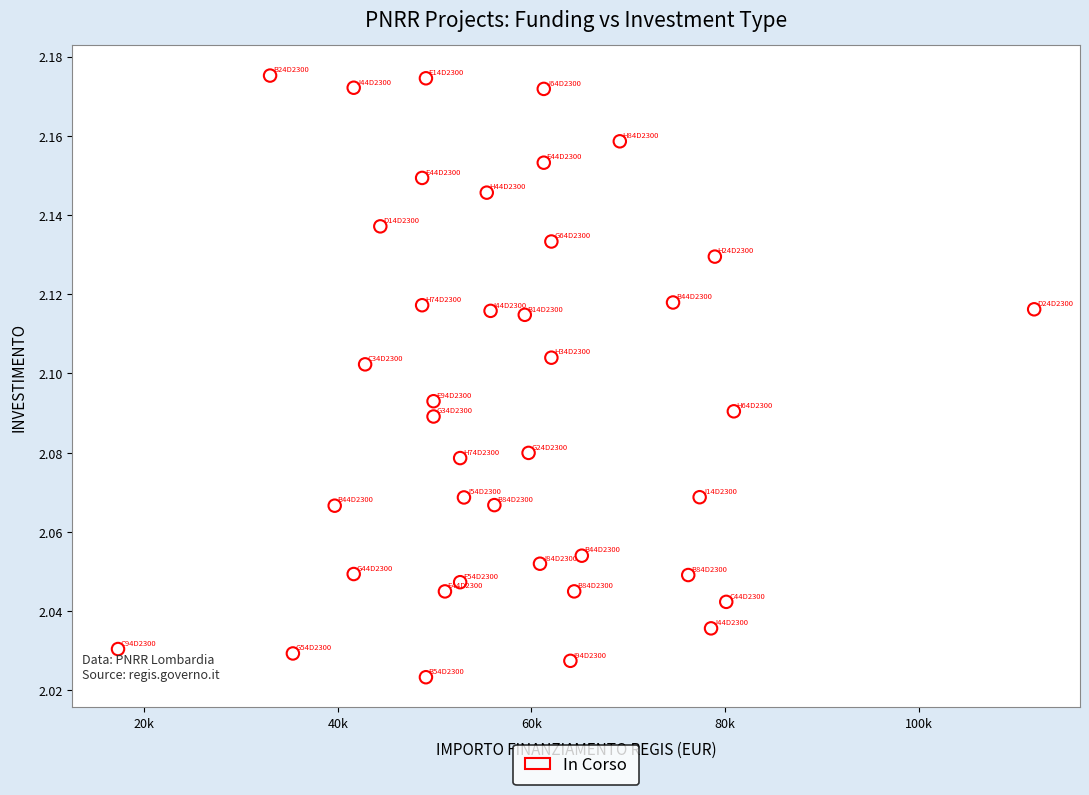

What is the range of X values (max minus min)?

94665.7